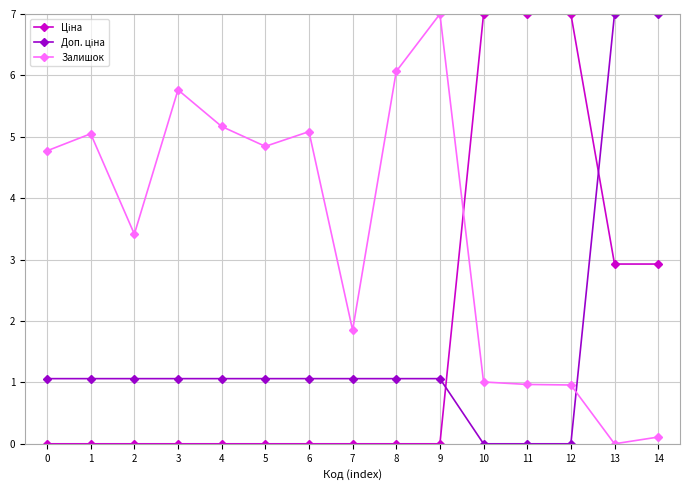

What is the difference between the highest and lowest values at 1?

5.0